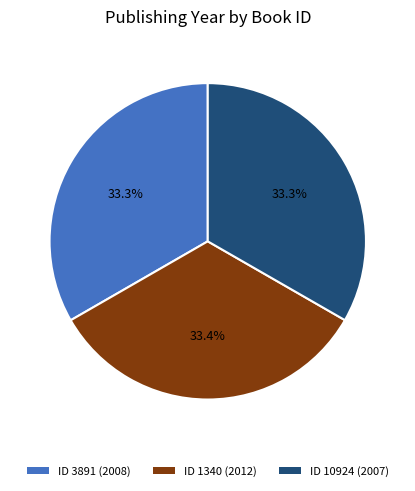

Is there any slice that represents more than half of the pie?

No